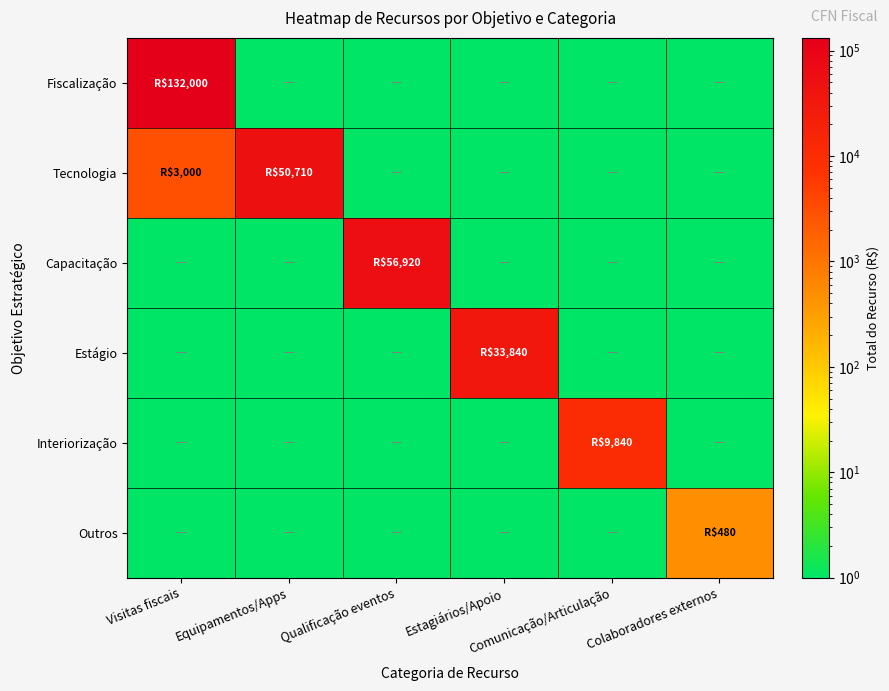

List the series in order of their peak value, lowest first.

Outros, Interiorização, Estágio, Tecnologia, Capacitação, Fiscalização